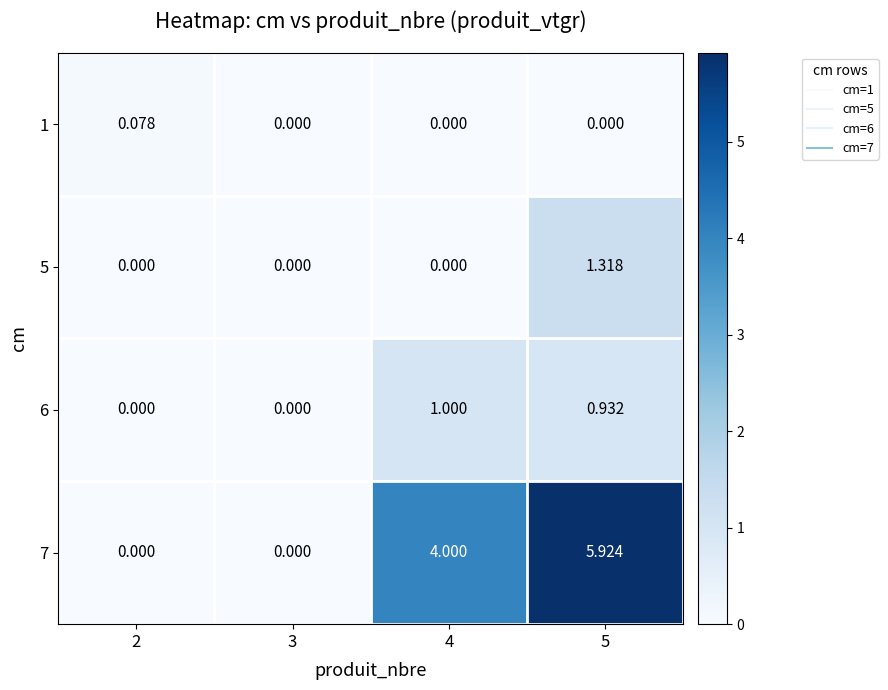

Is the value of 7 at 5 greater than the value of 6 at 4?

Yes